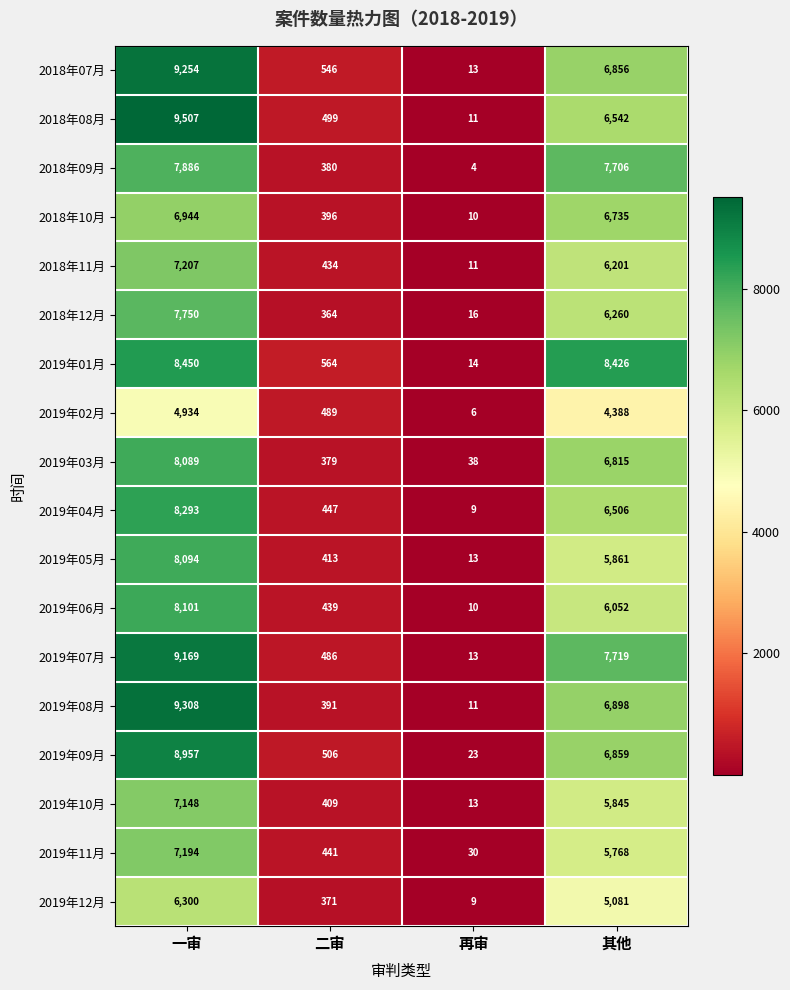

At which label does 2019年04月 first exceed 6506?

一审